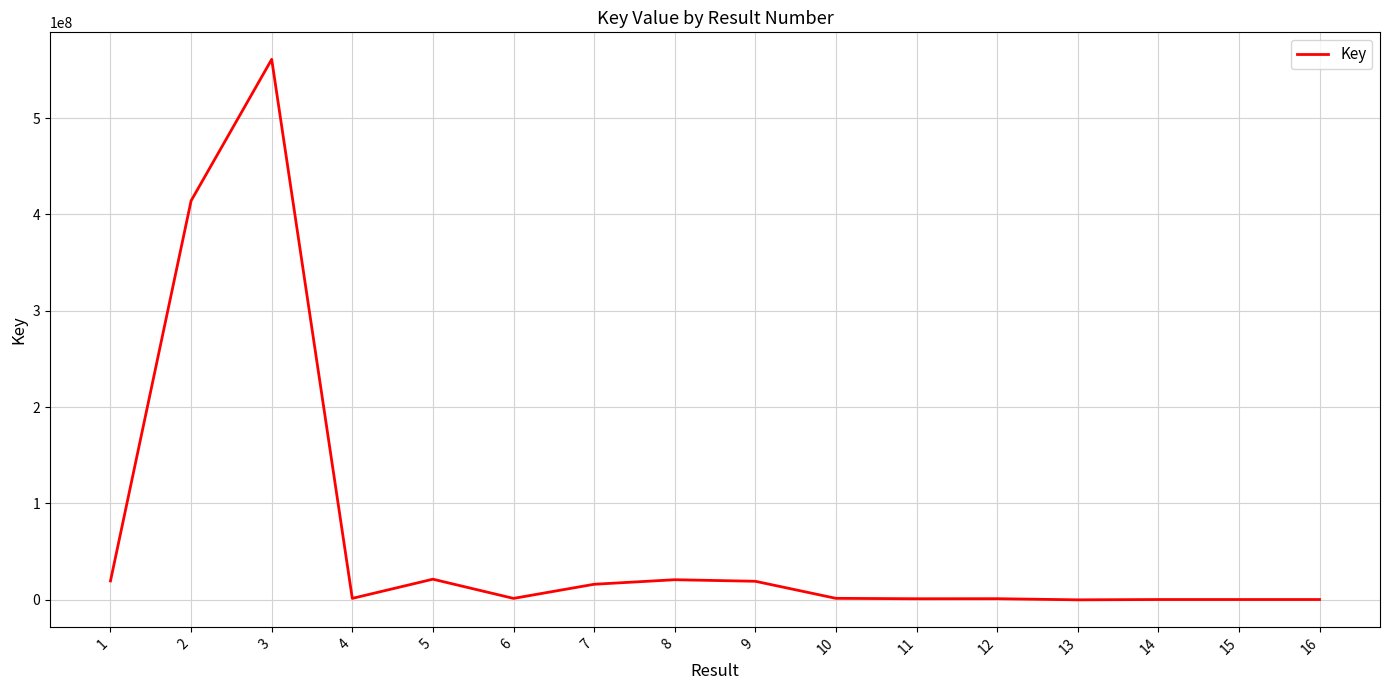

What is the greatest value displayed?

560919796